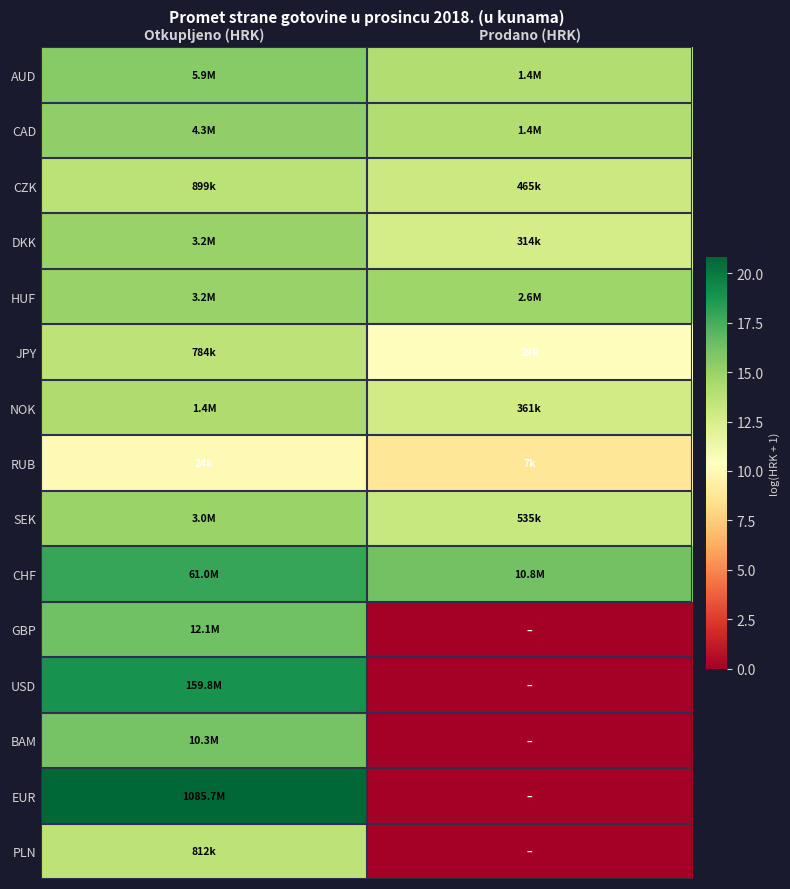

Which series has the largest range (max minus min)?

EUR